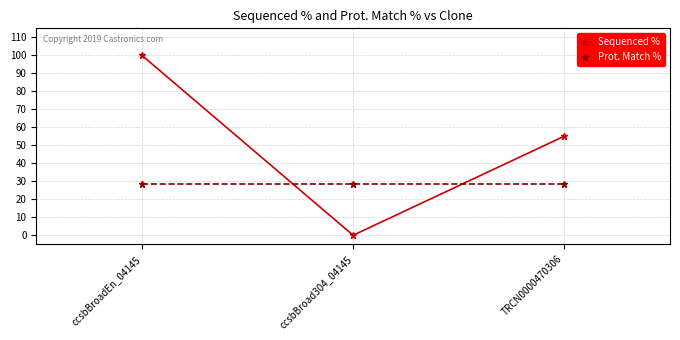

Which series has the largest total across all categories?

Sequenced %